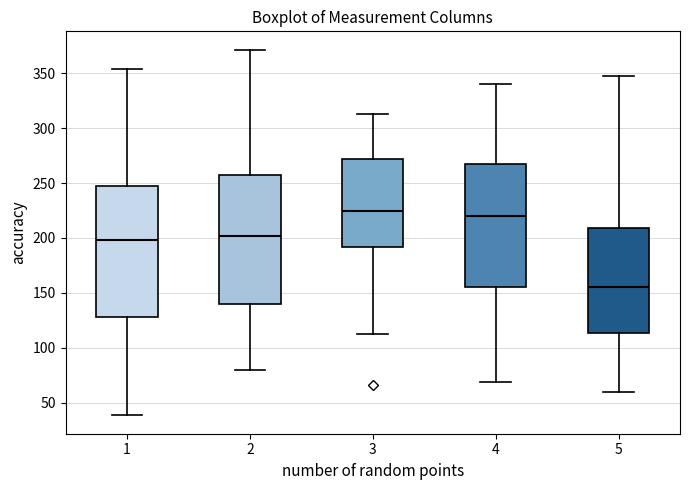

Reading left to right, transcribe this box plot: for each box, give where its median line is, the range the box spans, and where its two whiskers end, as read against the y-axis. The values are not printed on the chart, so give them approximately, as read against the axis.

1: median 200, box 130 to 245, whiskers 40 to 355
2: median 200, box 140 to 260, whiskers 80 to 370
3: median 225, box 190 to 270, whiskers 115 to 315
4: median 220, box 155 to 265, whiskers 70 to 340
5: median 155, box 115 to 210, whiskers 60 to 345